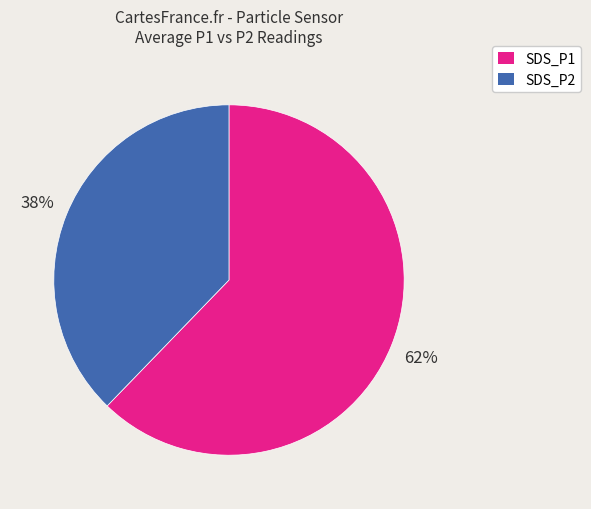

To the nearest percent, what percentage of the pie is SDS_P2?

38%